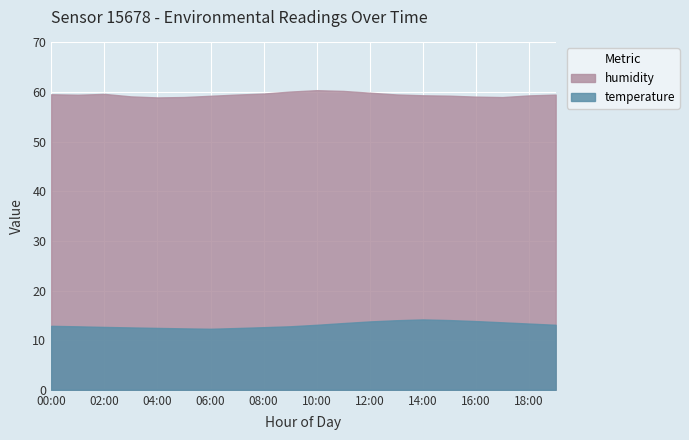

Reading left to right, what are all the values shown in this chart?

temperature: 00:00=12.9	01:00=12.8	02:00=12.7	03:00=12.6	04:00=12.5	05:00=12.4	06:00=12.3	07:00=12.4	08:00=12.6	09:00=12.8	10:00=13.1	11:00=13.4	12:00=13.8	13:00=14.0	14:00=14.2	15:00=14.1	16:00=13.8	17:00=13.6	18:00=13.3	19:00=13.1
humidity: 00:00=59.6	01:00=59.5	02:00=59.6	03:00=59.1	04:00=58.9	05:00=59.0	06:00=59.2	07:00=59.5	08:00=59.7	09:00=60.1	10:00=60.4	11:00=60.2	12:00=59.9	13:00=59.5	14:00=59.4	15:00=59.3	16:00=59.1	17:00=59.0	18:00=59.3	19:00=59.5